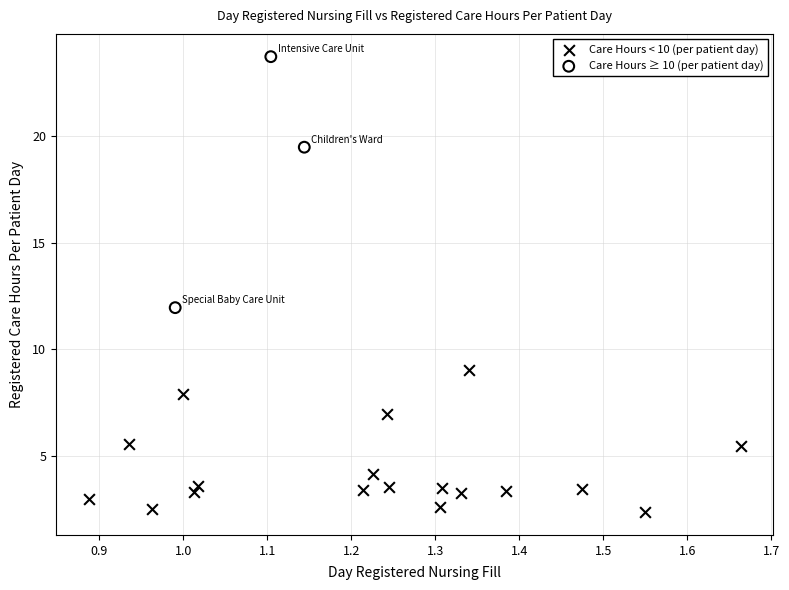

What are all the series names shown in the legend?

Care Hours < 10 (per patient day), Care Hours ≥ 10 (per patient day)